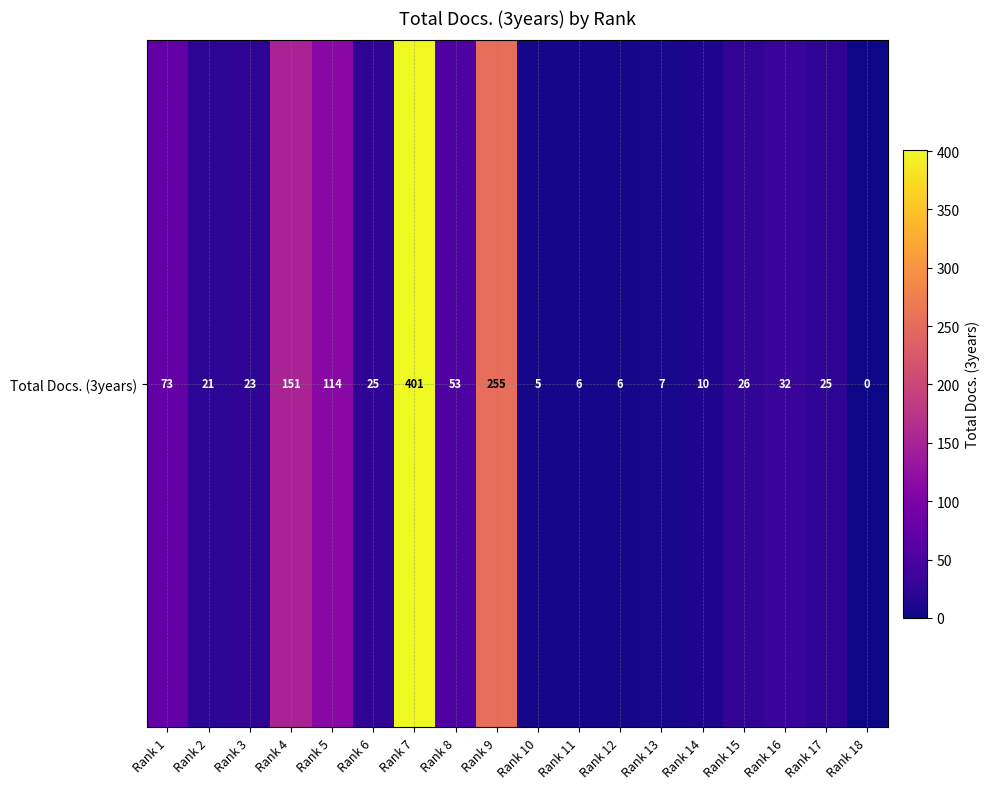

Reading left to right, list all the values displayed in this chart.

73	21	23	151	114	25	401	53	255	5	6	6	7	10	26	32	25	0